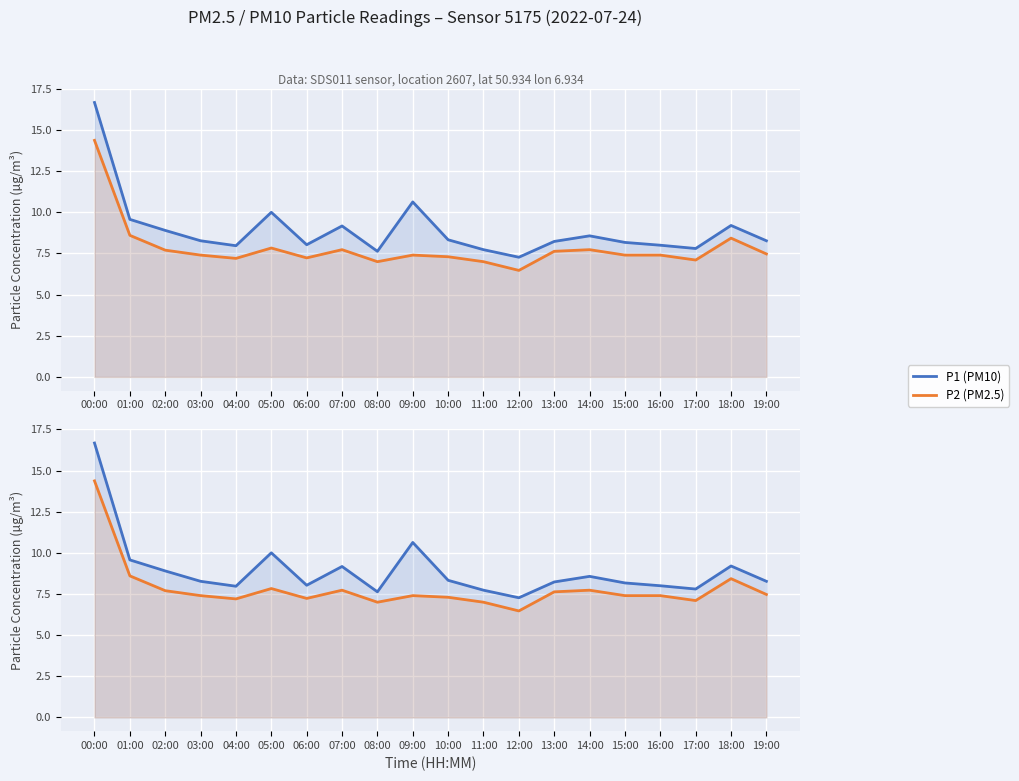

Reading right to left, what are all the values shown in this chart?

P1 (PM10): 19:00=8.3	18:00=9.2	17:00=7.8	16:00=8.0	15:00=8.2	14:00=8.6	13:00=8.2	12:00=7.3	11:00=7.7	10:00=8.3	09:00=10.6	08:00=7.6	07:00=9.2	06:00=8.0	05:00=10.0	04:00=8.0	03:00=8.3	02:00=8.9	01:00=9.6	00:00=16.7
P2 (PM2.5): 19:00=7.5	18:00=8.4	17:00=7.1	16:00=7.4	15:00=7.4	14:00=7.7	13:00=7.6	12:00=6.5	11:00=7.0	10:00=7.3	09:00=7.4	08:00=7.0	07:00=7.7	06:00=7.2	05:00=7.8	04:00=7.2	03:00=7.4	02:00=7.7	01:00=8.6	00:00=14.4